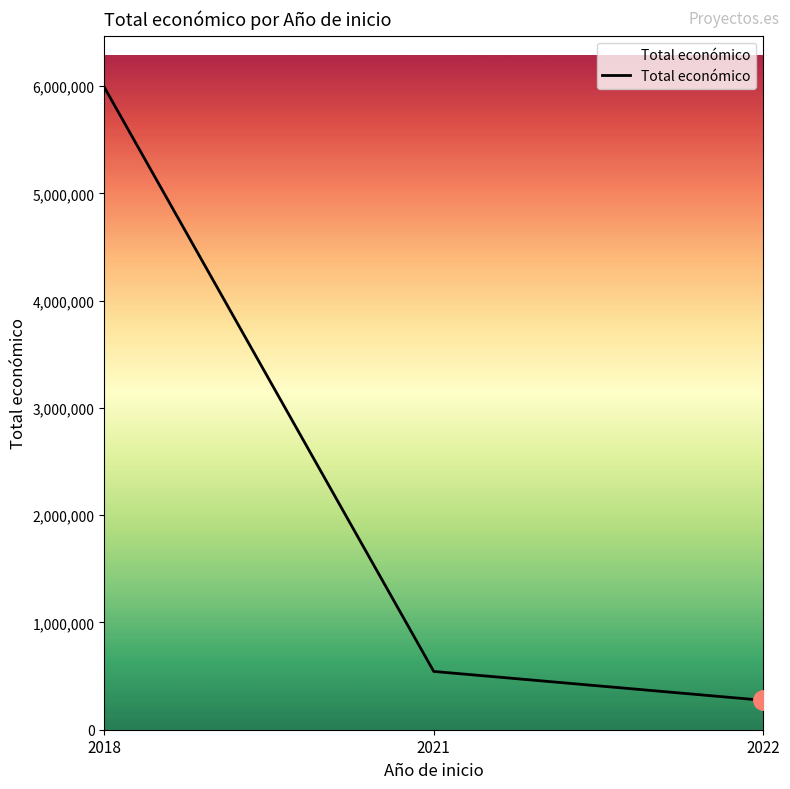

Reading left to right, what are all the values shown in this chart?

2018=5989918	2021=543365	2022=274183